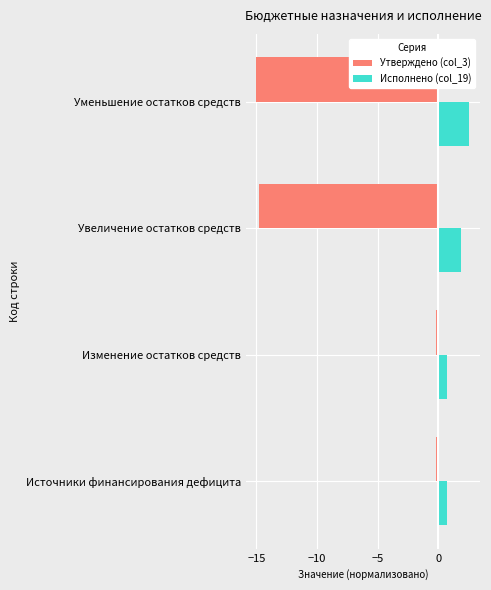

Read the Утверждено (col_3) value at Уменьшение остатков средств.

-15.0